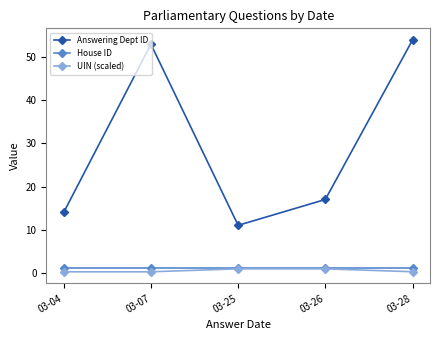

Reading right to left, transcribe all the data shown in this chart.

Answering Dept ID: 03-28=54.0	03-26=17.0	03-25=11.0	03-07=53.0	03-04=14.0
House ID: 03-28=1.0	03-26=1.0	03-25=1.0	03-07=1.0	03-04=1.0
UIN (scaled): 03-28=0.2	03-26=0.9	03-25=0.9	03-07=0.2	03-04=0.2